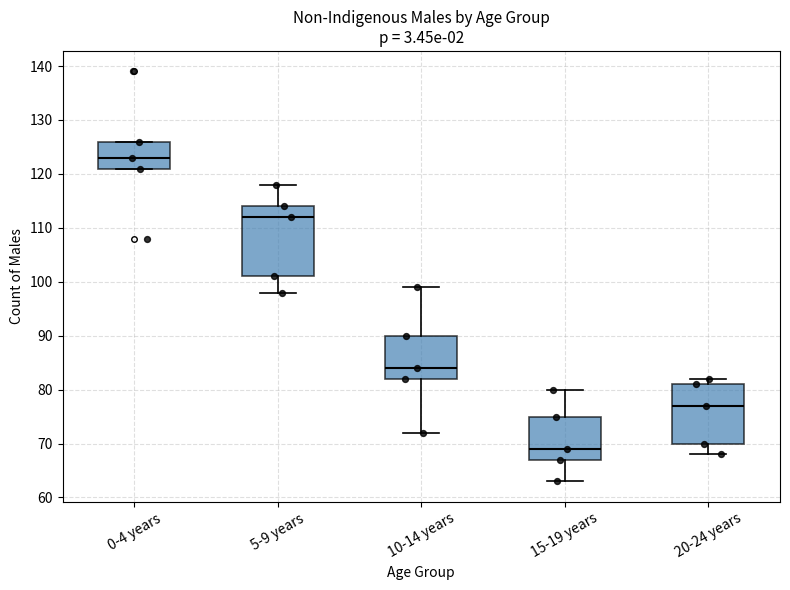

Reading left to right, transcribe this box plot: for each box, give where its median line is, the range the box spans, and where its two whiskers end, as read against the y-axis. The values are not printed on the chart, so give them approximately, as read against the axis.

0-4 years: median 123, box 121 to 126, whiskers 121 to 126
5-9 years: median 112, box 101 to 114, whiskers 98 to 118
10-14 years: median 84, box 82 to 90, whiskers 72 to 99
15-19 years: median 69, box 67 to 75, whiskers 63 to 80
20-24 years: median 77, box 70 to 81, whiskers 68 to 82